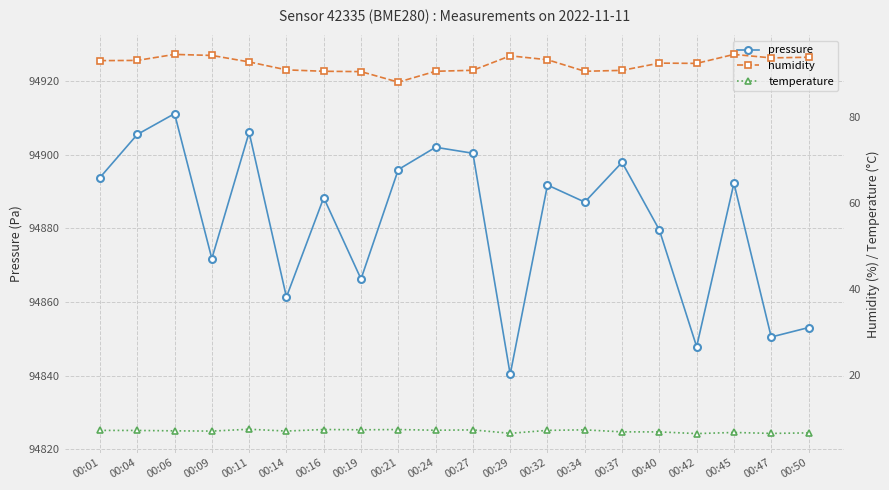

At which label is humidity closest to 91?

00:14